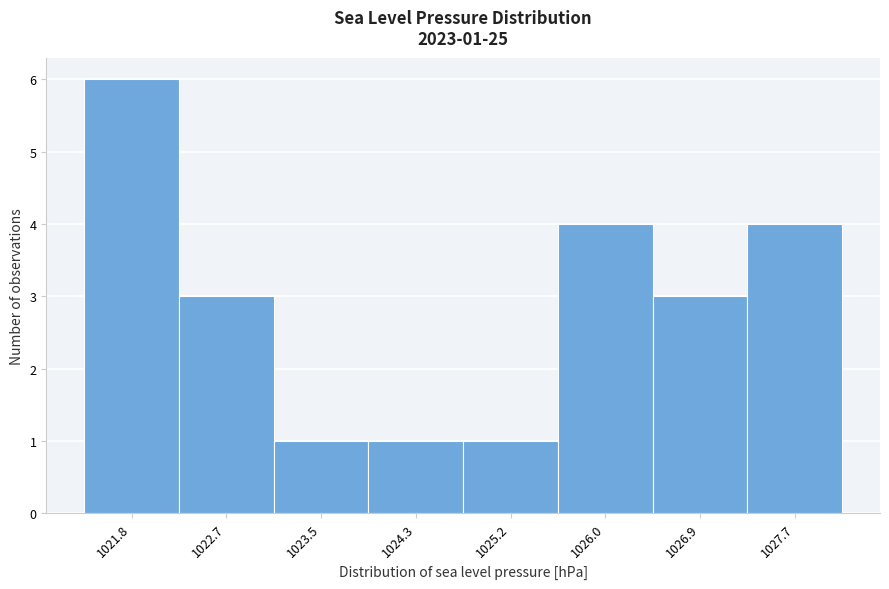

Which range on the x-axis has the tallest bar?

1021.4 to 1022.2